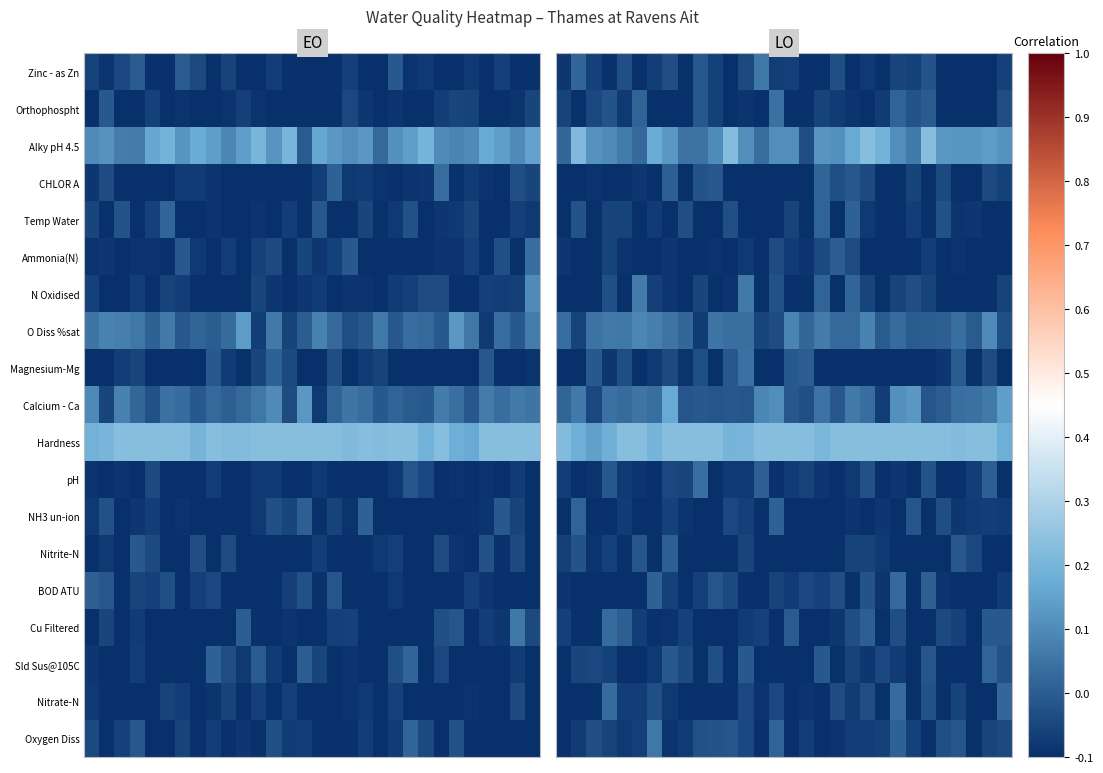

What is the total value across all series at 6?

1.3